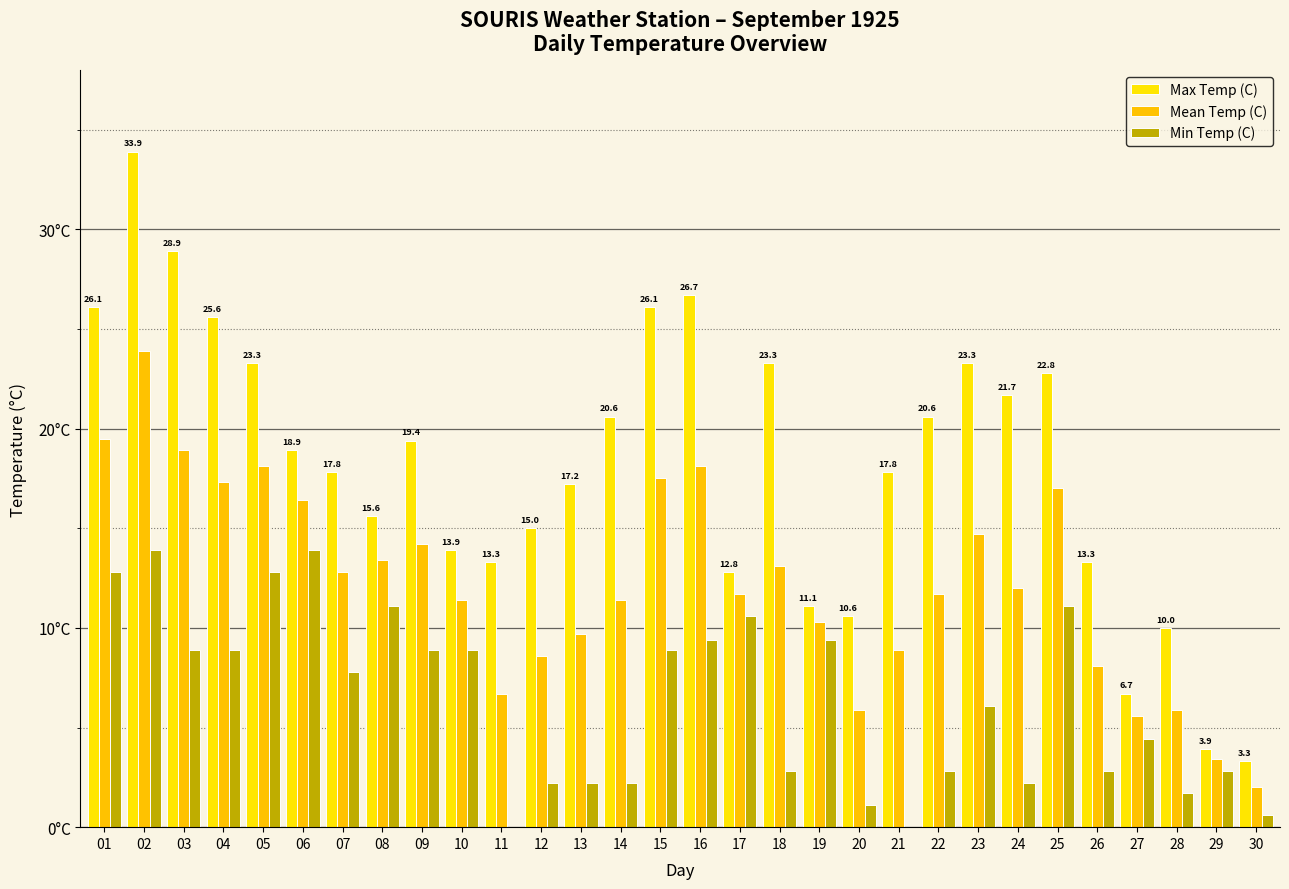

Are the bars horizontal?

No